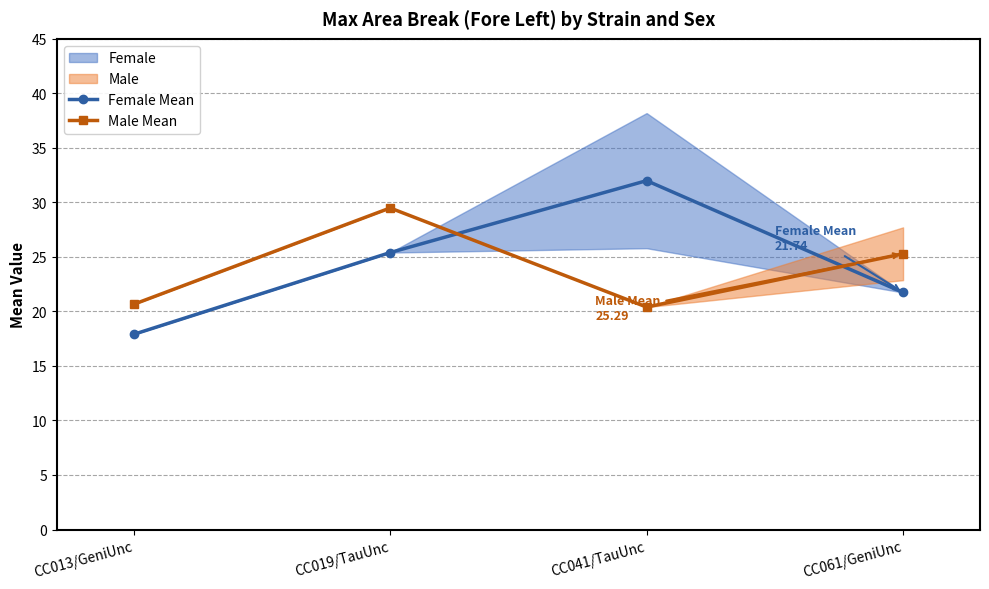

How many values in the Male Mean series exceed 25?

2